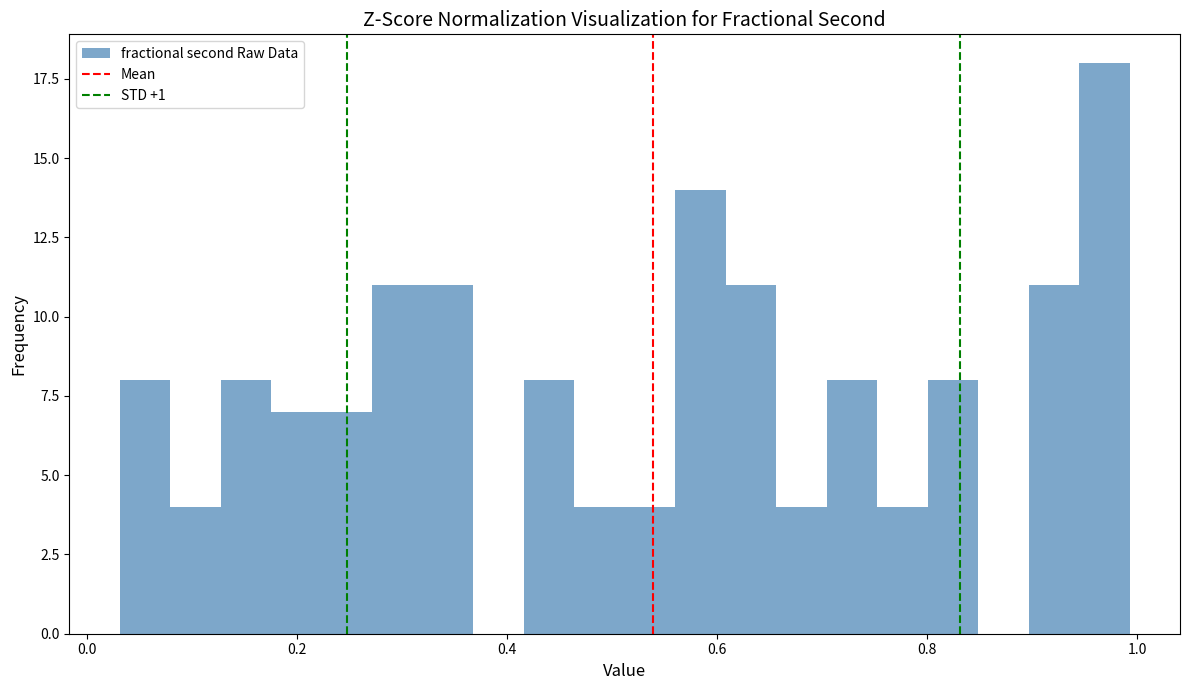

Read against the x-axis, roughly where is the centre of the tallest bar?

0.96